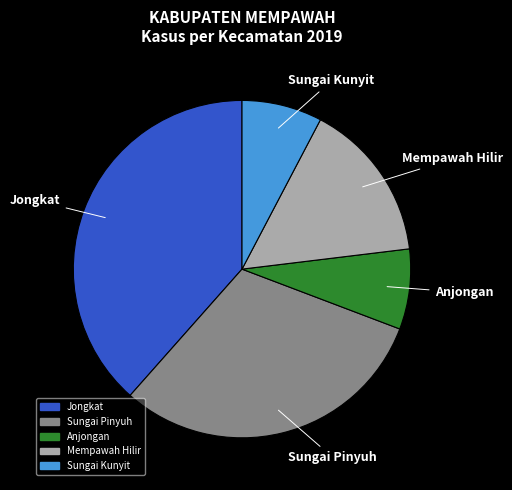

Is there a majority slice in this chart?

No